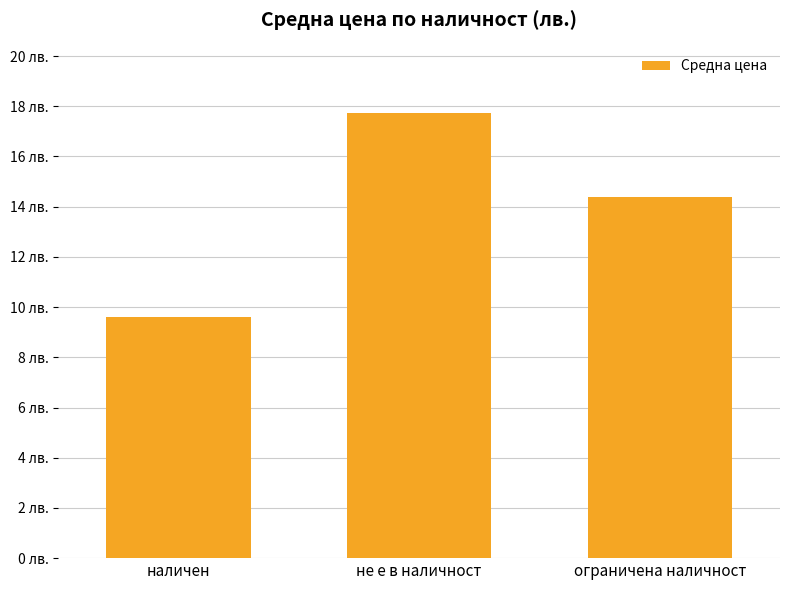

At which label is the value closest to 13?

ограничена наличност